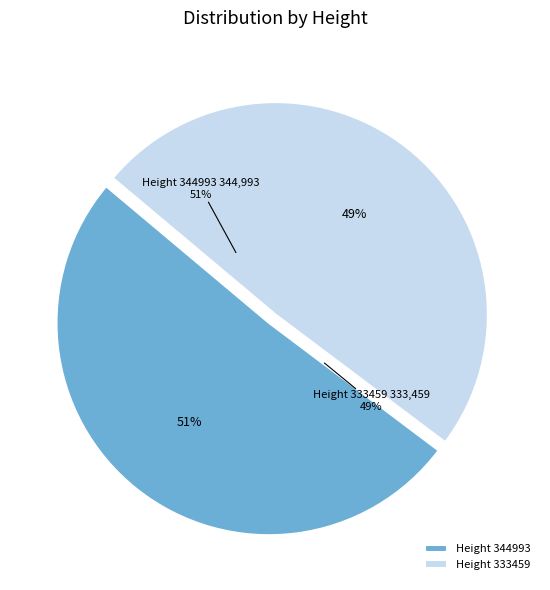

Combined, do Height 333459 and Height 344993 account for over 50%?

Yes